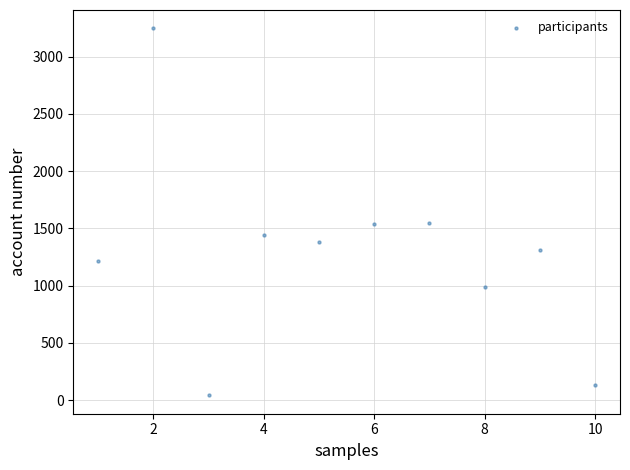

What is the average X value?

6